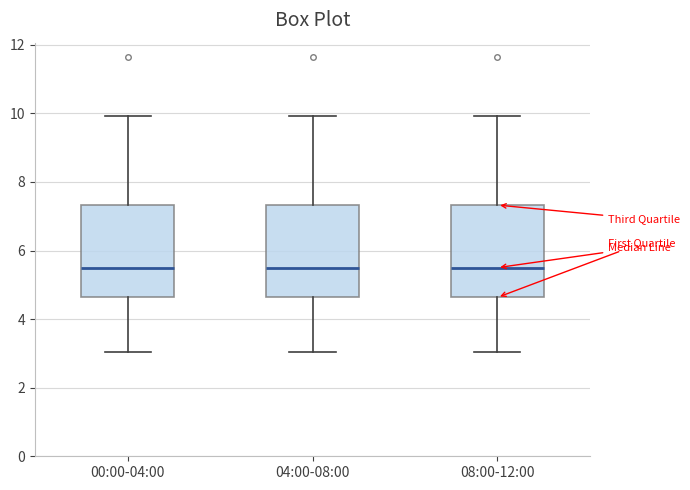

Reading left to right, read every box against the y-axis: the position of its median line, the range the box covers, and the ends of its whiskers. The values are not printed on the chart, so give them approximately, as read against the axis.

00:00-04:00: median 5.6, box 4.6 to 7.4, whiskers 3.0 to 10.0
04:00-08:00: median 5.6, box 4.6 to 7.4, whiskers 3.0 to 10.0
08:00-12:00: median 5.6, box 4.6 to 7.4, whiskers 3.0 to 10.0